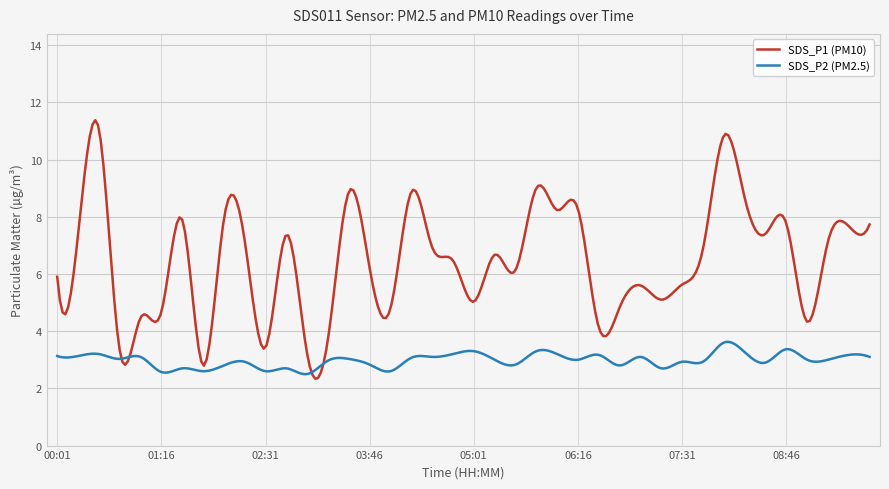

Rank the series by their average value, from lowest to highest.

SDS_P2 (PM2.5), SDS_P1 (PM10)